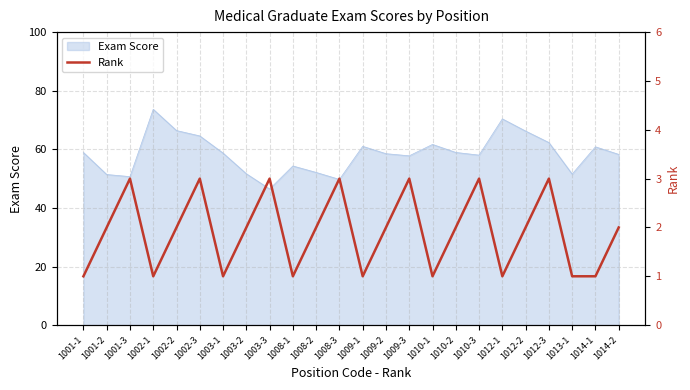

Does the chart have visible grid lines?

Yes